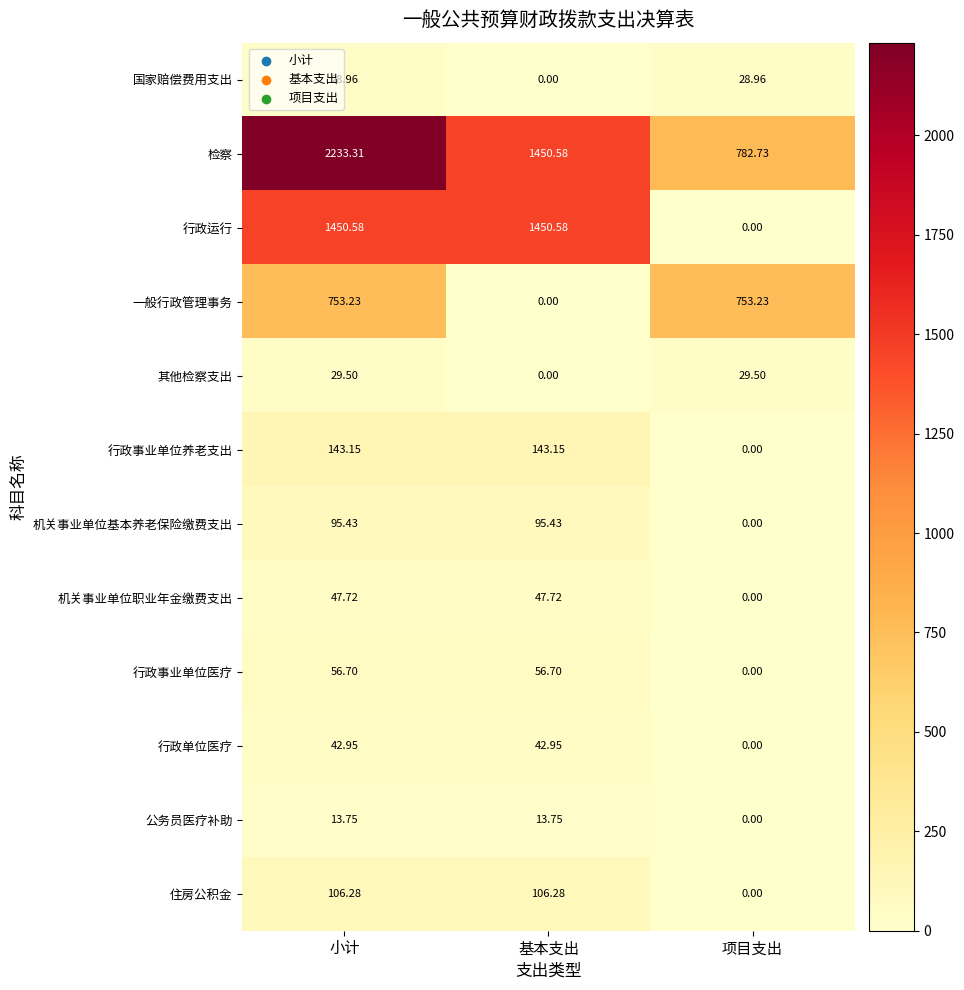

Where is 机关事业单位职业年金缴费支出 nearest to the value 23?

项目支出